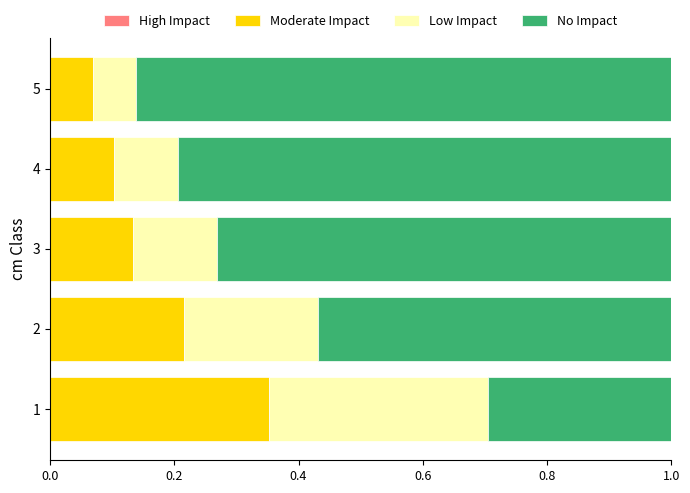

What is the difference between the maximum and minimum values in the Moderate Impact series?

0.3